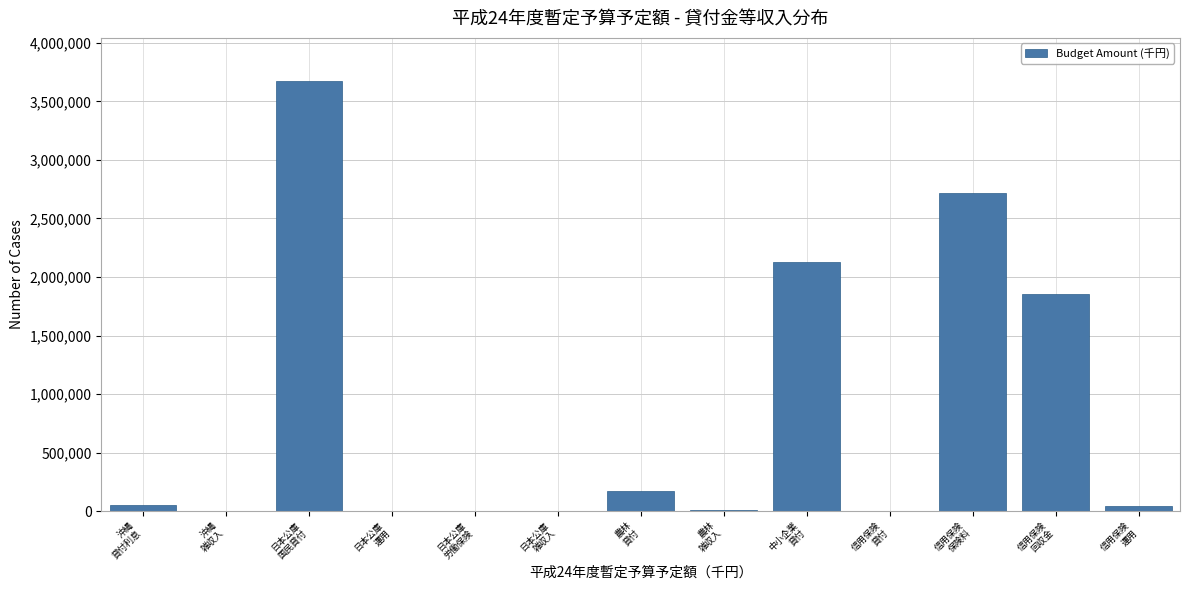

What is the sum of all values?

10672253